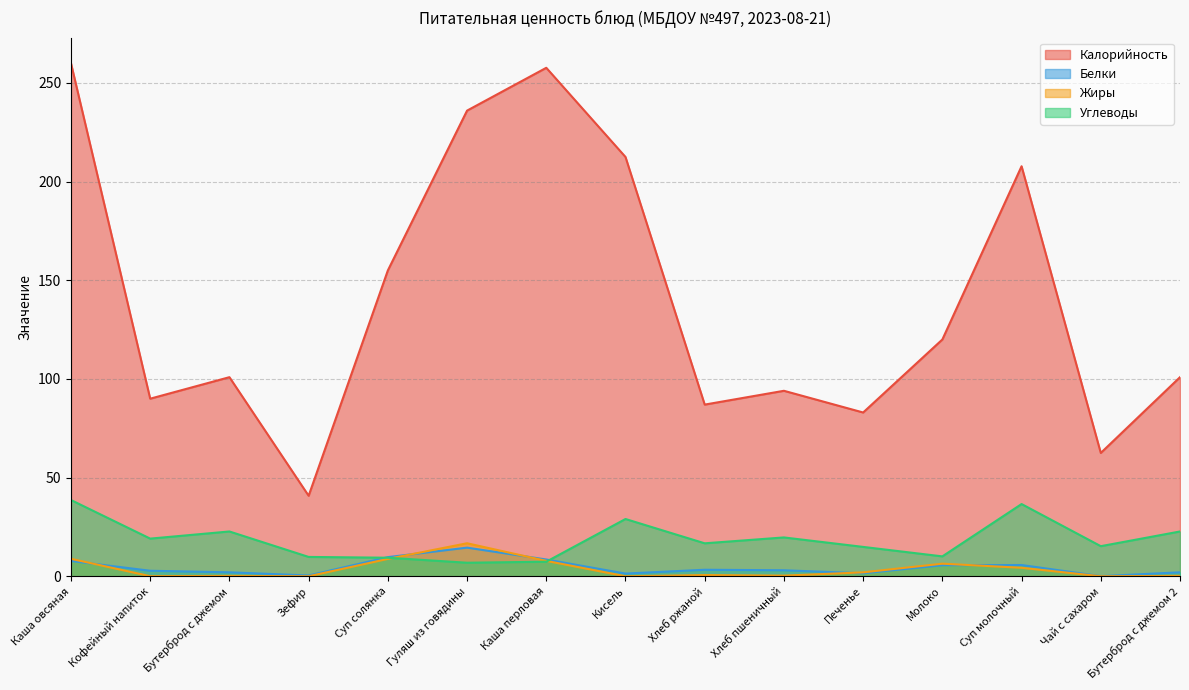

True or false: Углеводы has more than 0 points higher than both neighbors.

True